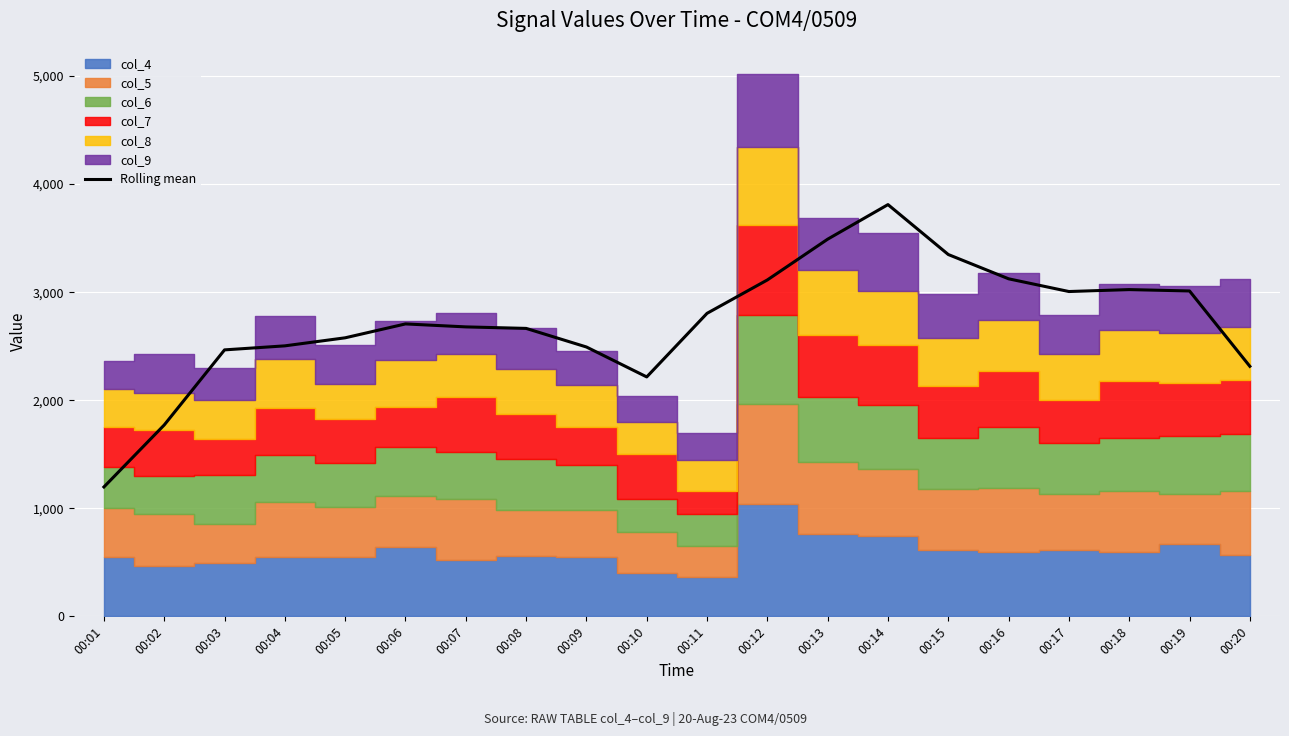

What is the change in value from 00:02 to 00:11?

+1033.0